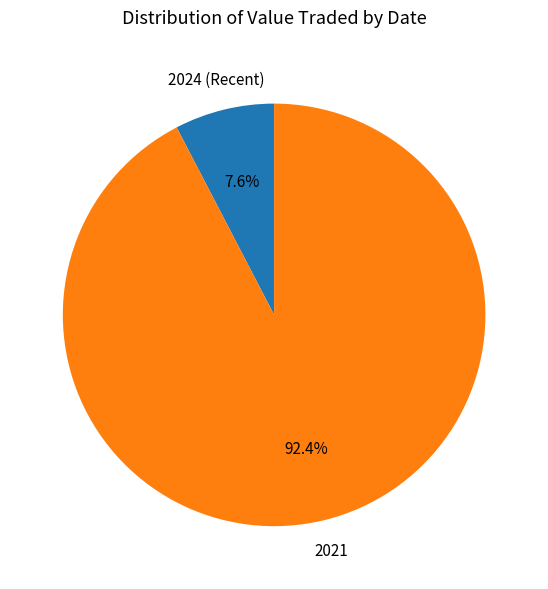

Which has a higher value, 2021 or 2024 (Recent)?

2021